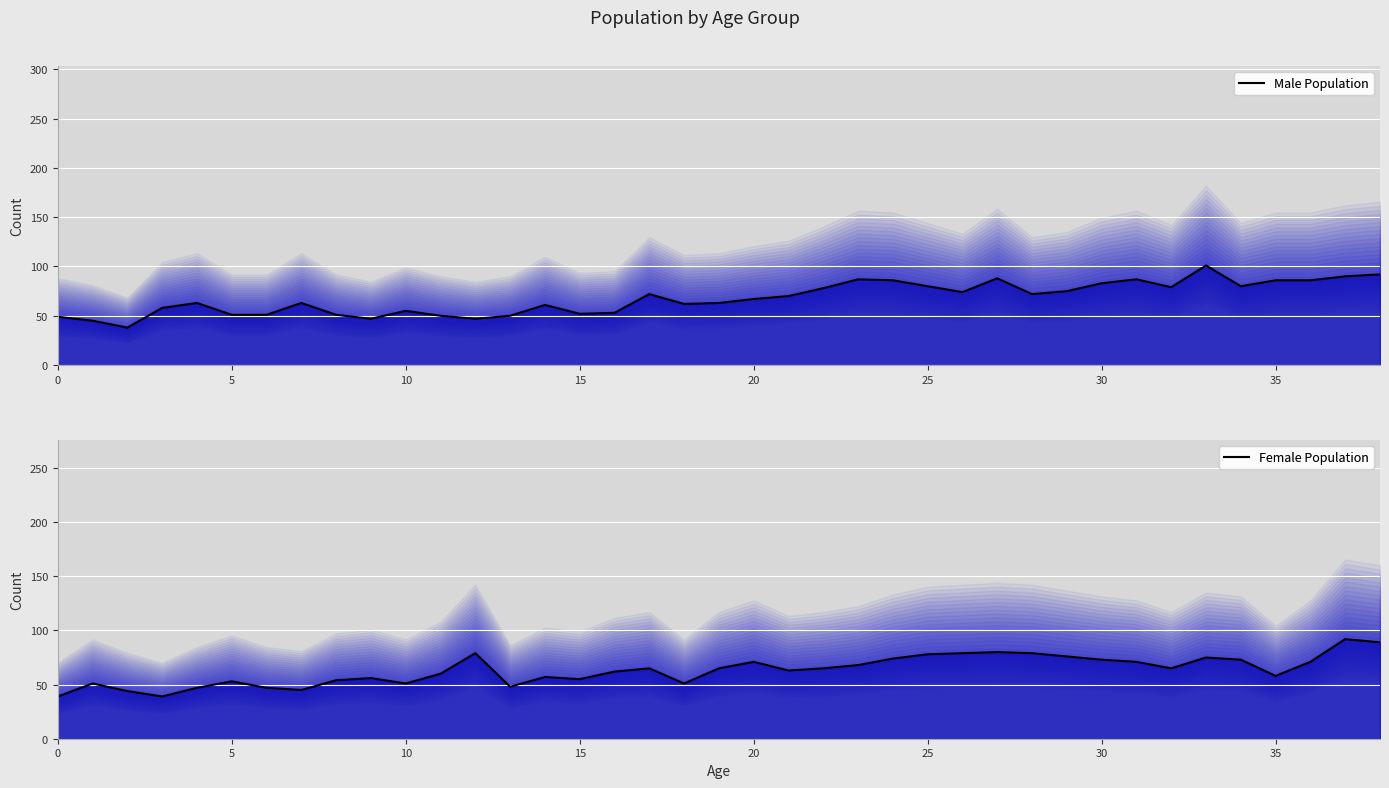

What value does the Female Population series have at 23?

68